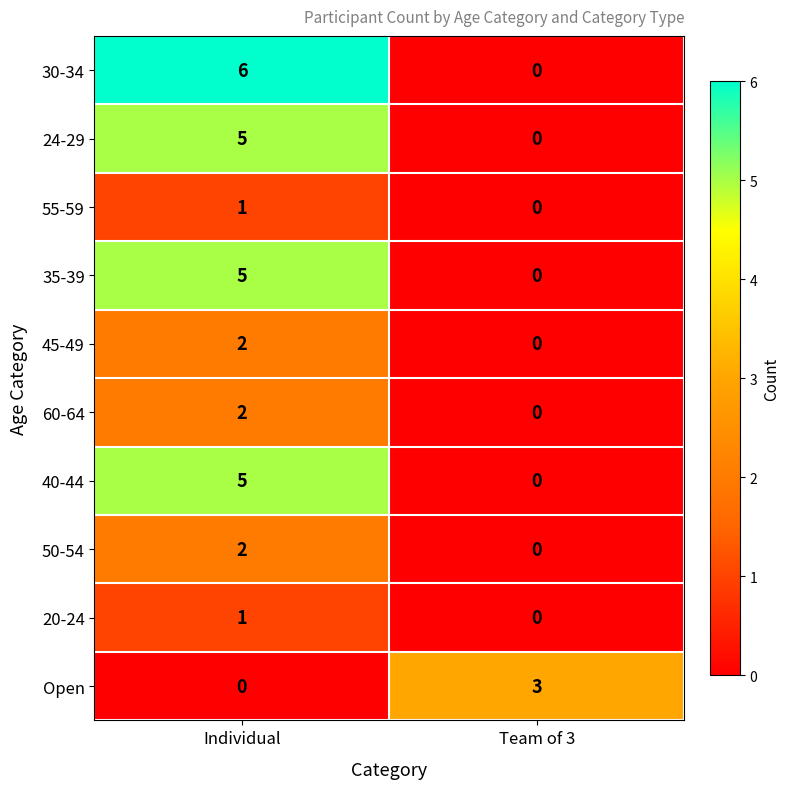

Which series has the largest range (max minus min)?

30-34